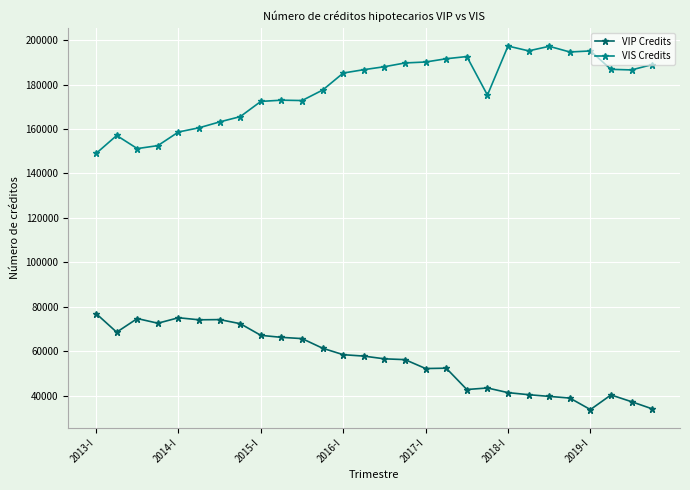

True or false: VIP Credits and VIS Credits intersect in this chart.

False